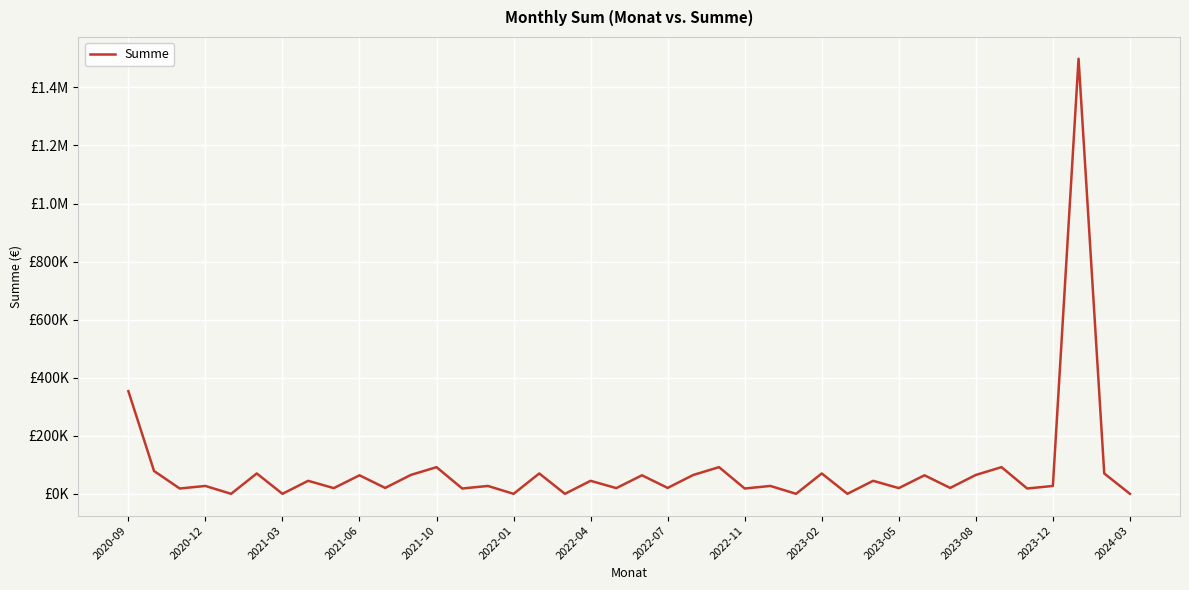

True or false: there are more than 2 points higher than both neighbors.

True